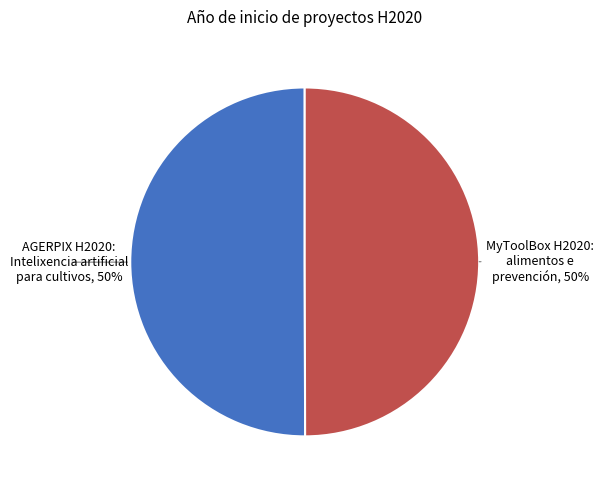

To the nearest percent, what is the average slice percentage?

50%